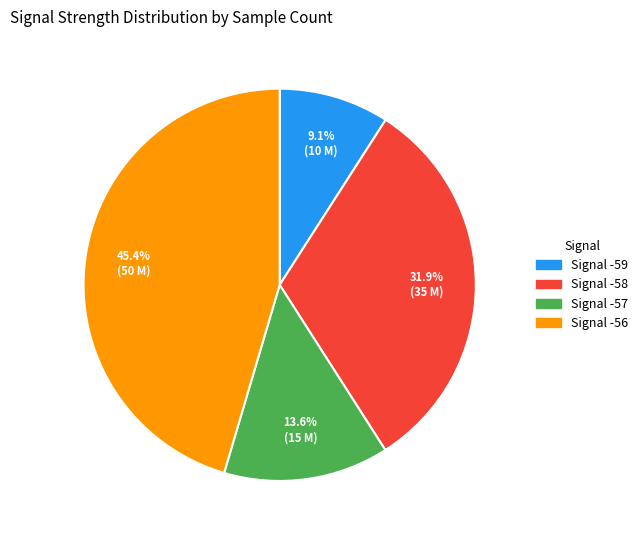

Does any single category account for the majority?

No